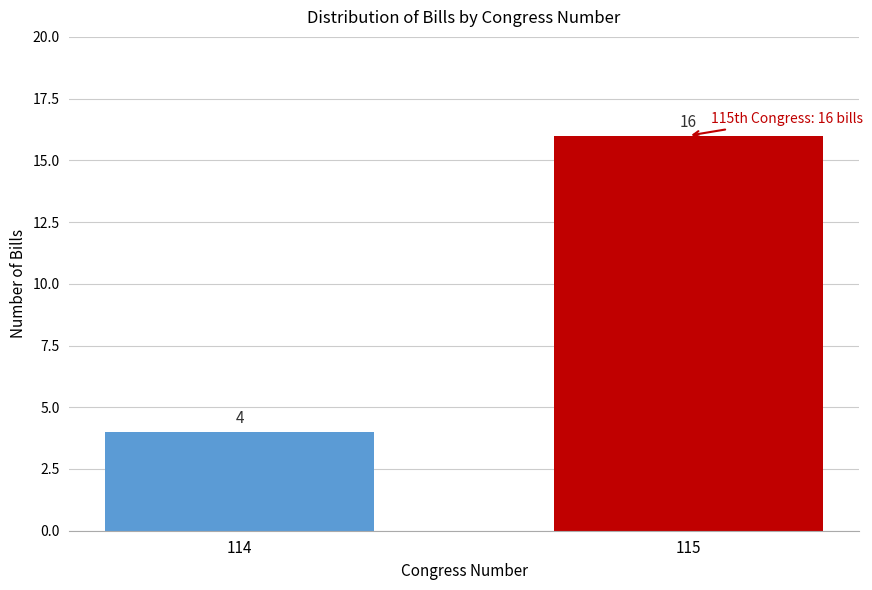

Reading left to right, what are all the values shown in this chart?

4	16